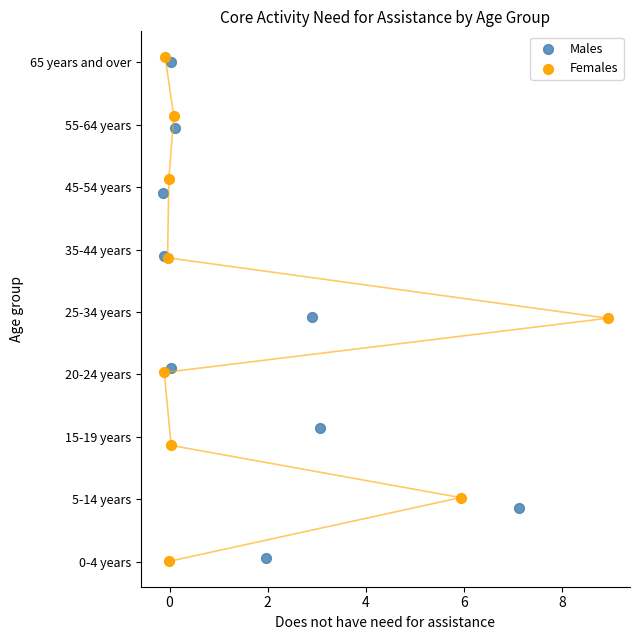

What are all the series names shown in the legend?

Males, Females